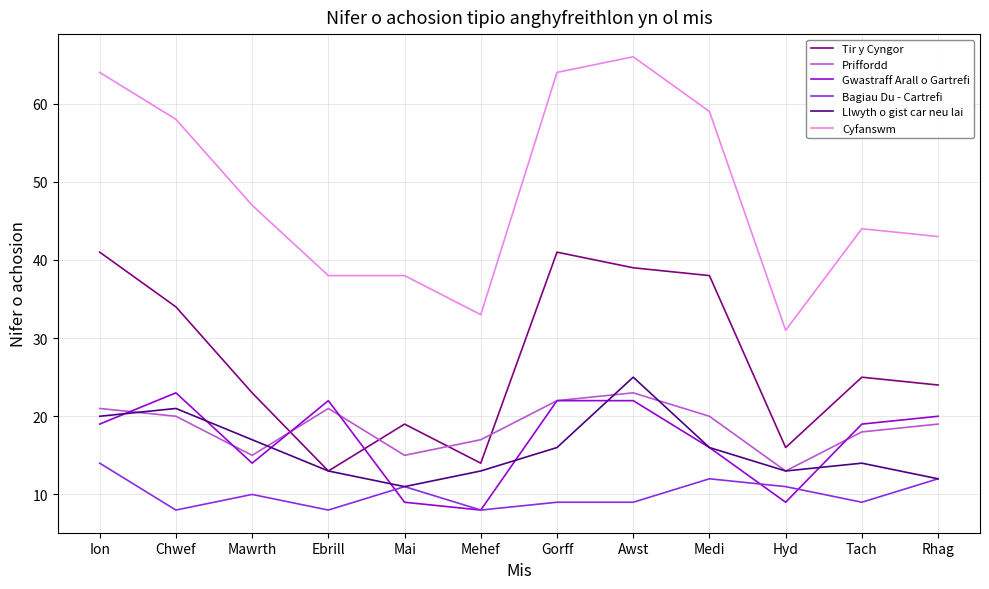

What is the lowest value of the Bagiau Du - Cartrefi series?

8